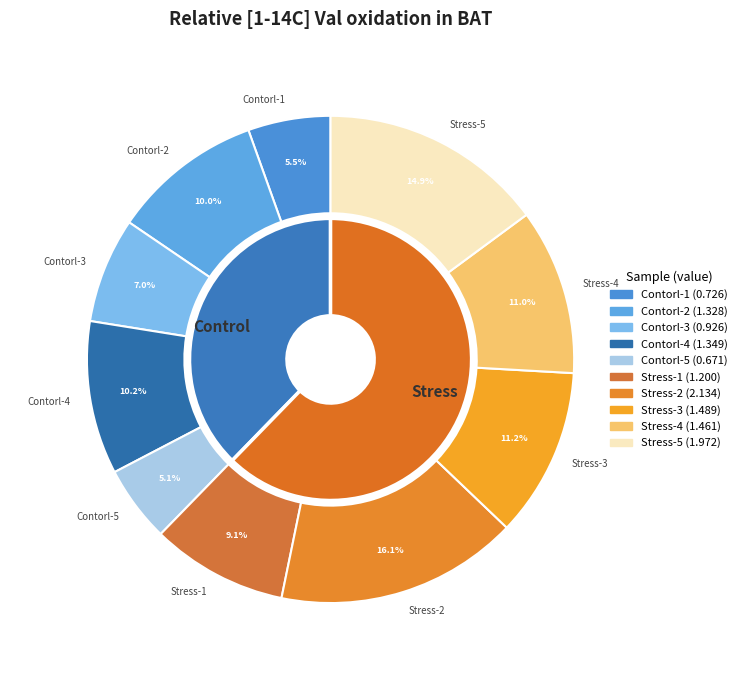

Which slice is the largest?

Stress-2